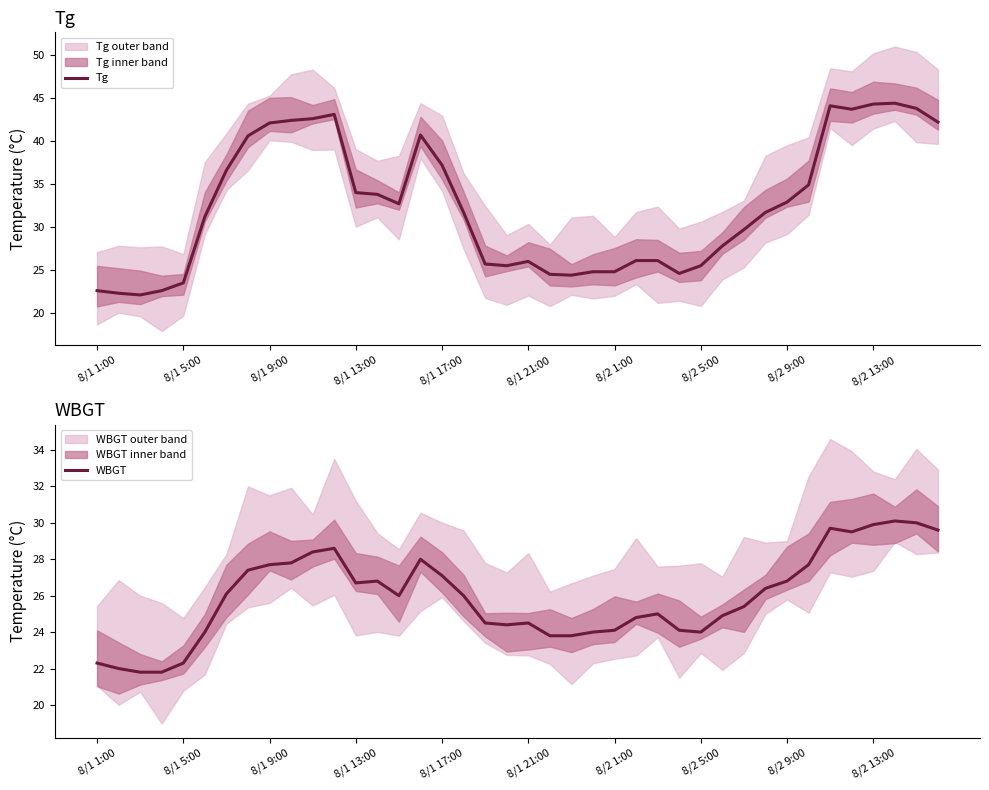

Reading left to right, extract all data points from this chart.

Tg: 22.6	22.3	22.1	22.6	23.5	31.2	36.6	40.6	42.1	42.4	42.6	43.1	34.0	33.8	32.7	40.7	37.2	31.7	25.7	25.5	26.0	24.5	24.4	24.8	24.8	26.1	26.1	24.6	25.5	27.8	29.7	31.7	32.9	34.9	44.1	43.7	44.3	44.4	43.8	42.2
WBGT: 22.3	22.0	21.8	21.8	22.3	24.0	26.1	27.4	27.7	27.8	28.4	28.6	26.7	26.8	26.0	28.0	27.1	26.0	24.5	24.4	24.5	23.8	23.8	24.0	24.1	24.8	25.0	24.1	24.0	24.9	25.4	26.4	26.8	27.7	29.7	29.5	29.9	30.1	30.0	29.6